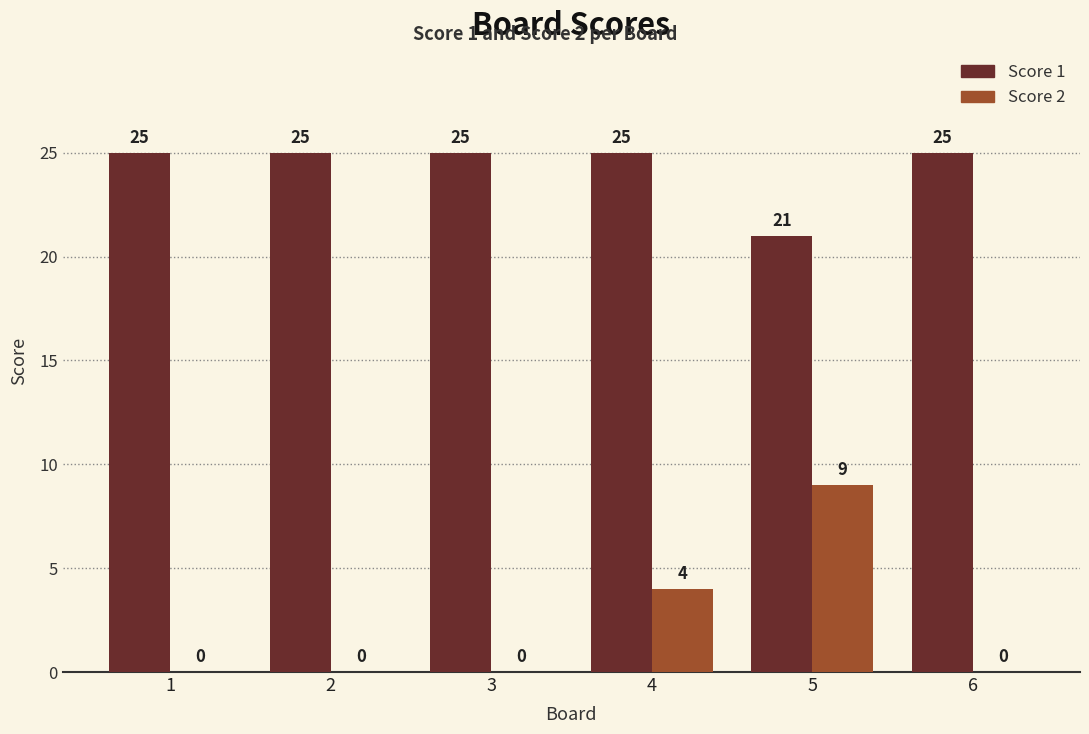

The value of Score 2 at 2 is 0. True or false?

True